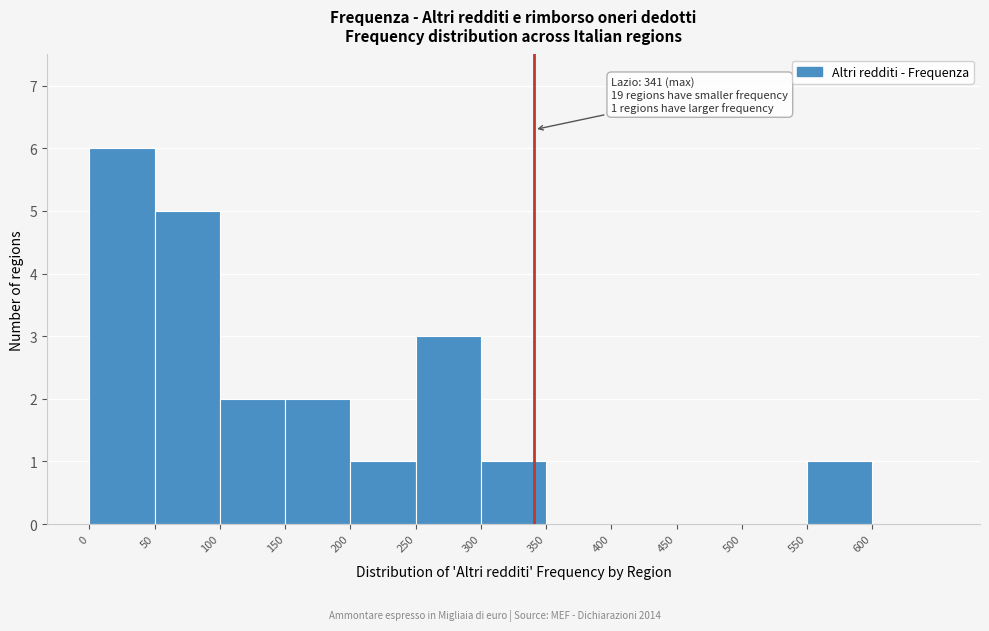

Which range on the x-axis has the tallest bar?

0 to 50